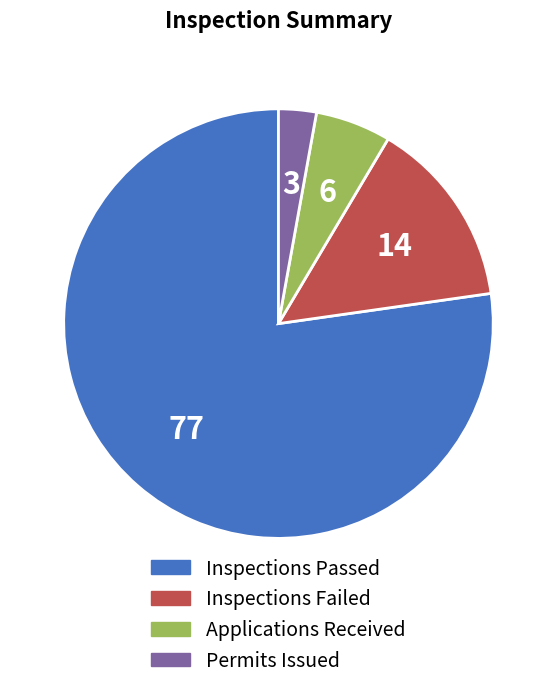

Which has a higher value, Permits Issued or Inspections Failed?

Inspections Failed